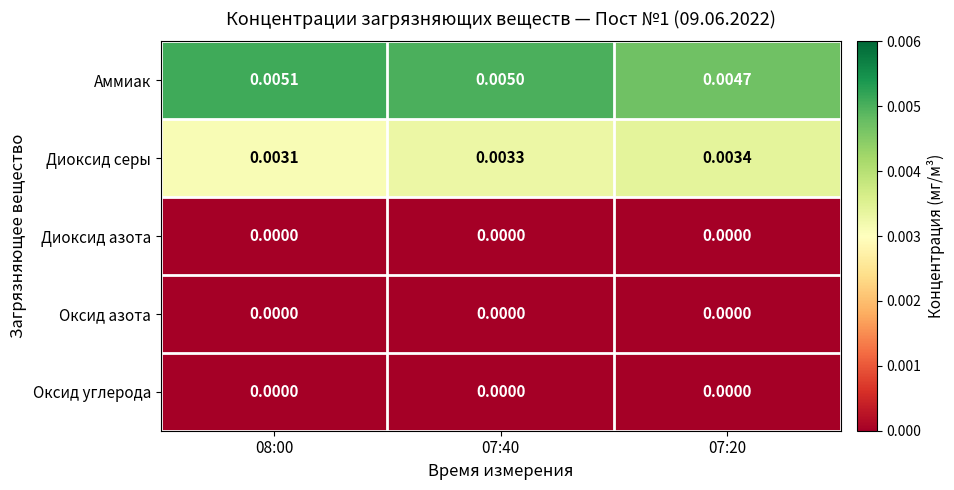

At which category does the chart reach its peak across all series?

08:00